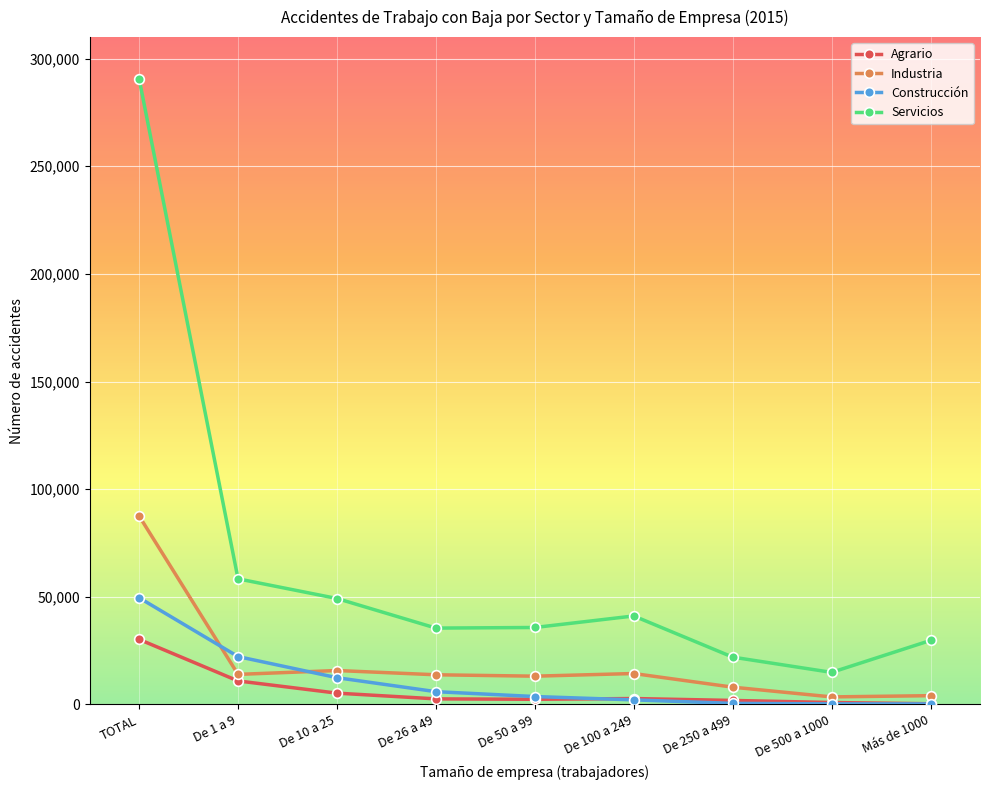

What is the average value of the Servicios series?

64143